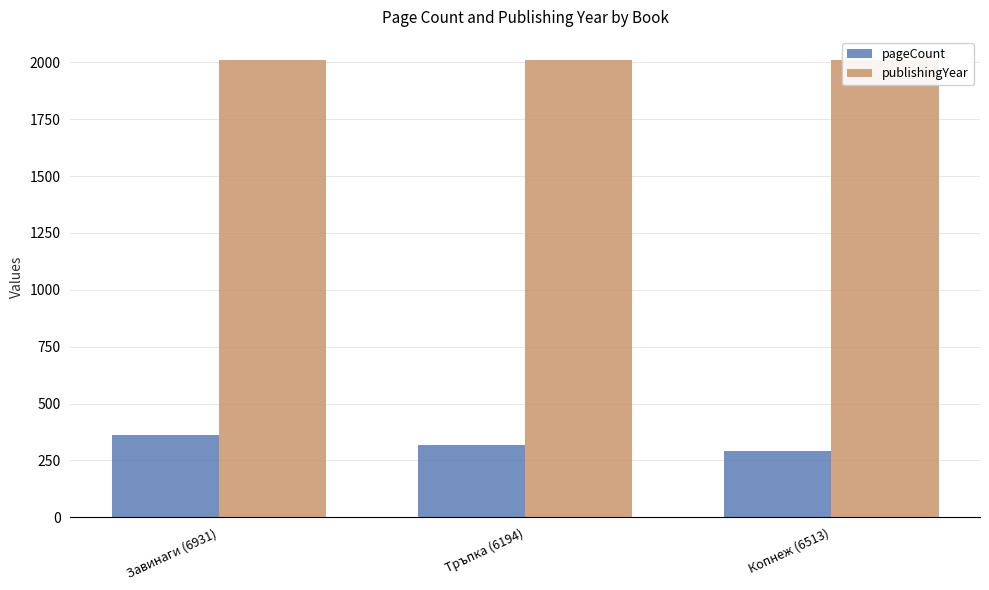

What is the difference between the maximum and minimum values in the publishingYear series?

1